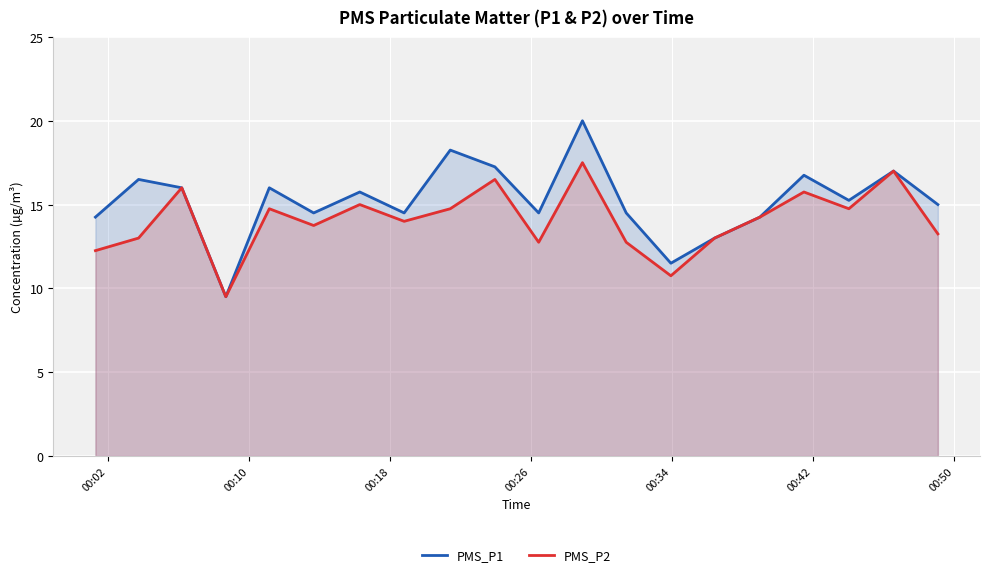

True or false: PMS_P2 and PMS_P1 intersect in this chart.

False